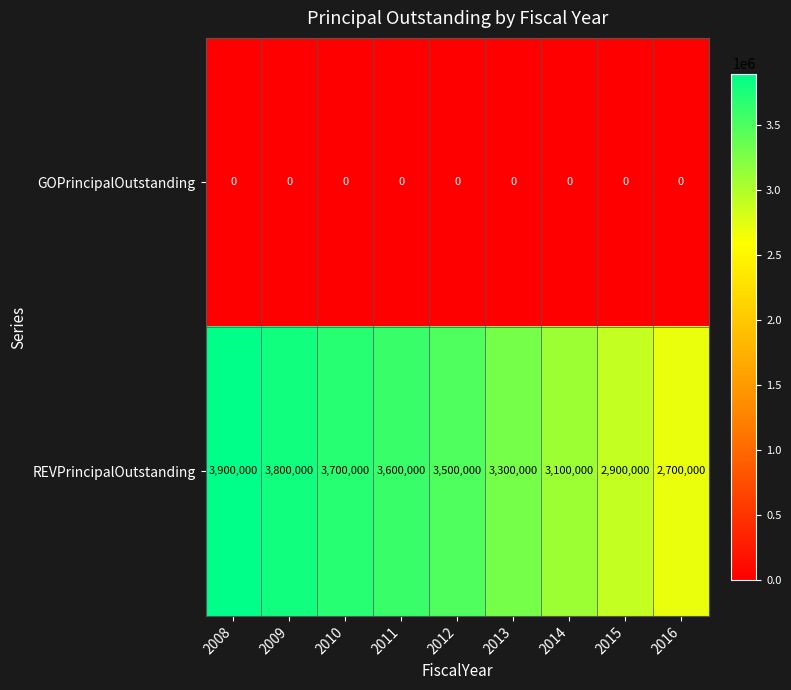

The GOPrincipalOutstanding series shows 0 at 2013. True or false?

True